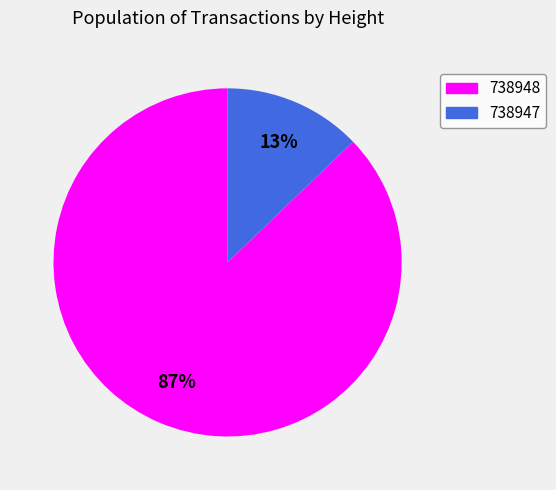

Which has a higher value, 738947 or 738948?

738948